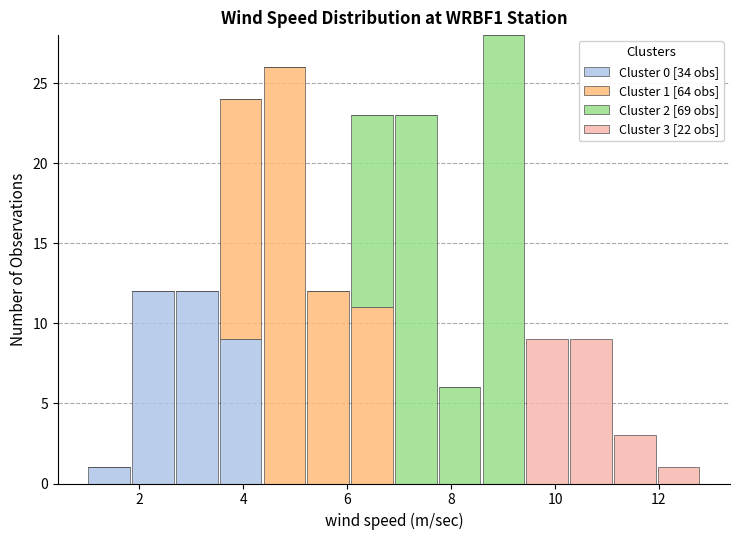

Which range on the x-axis has the tallest stacked bar (by total height)?

8.6 to 9.4